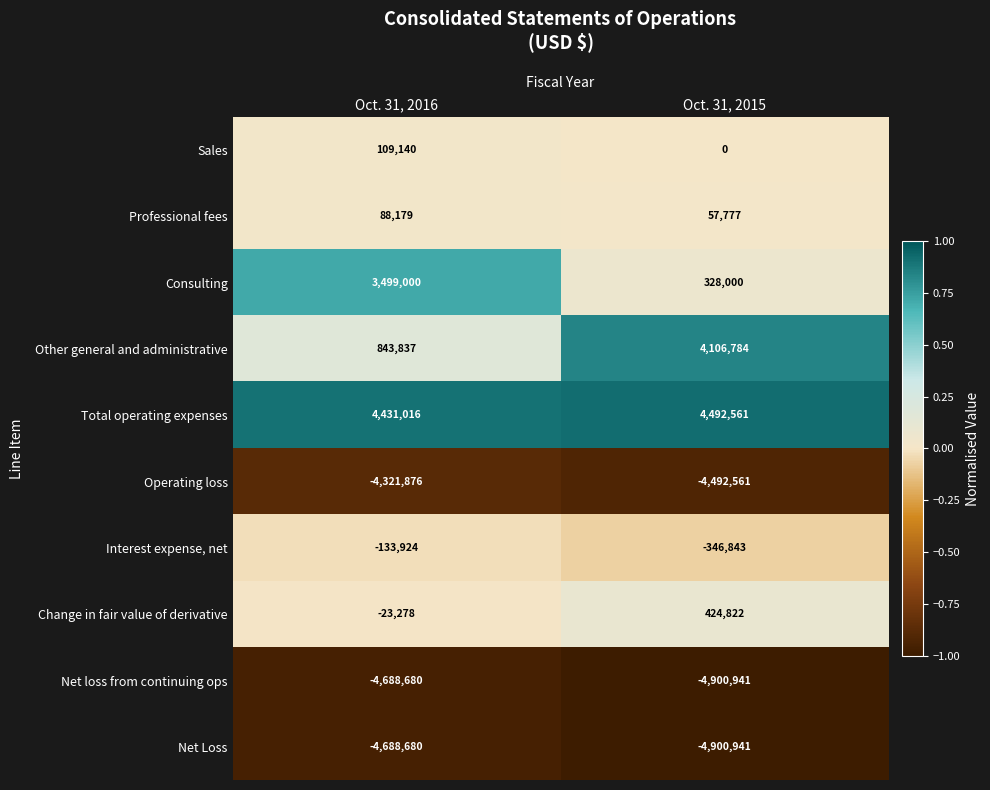

What is the sum of the Professional fees values at Oct. 31, 2016 and Oct. 31, 2015?

145956